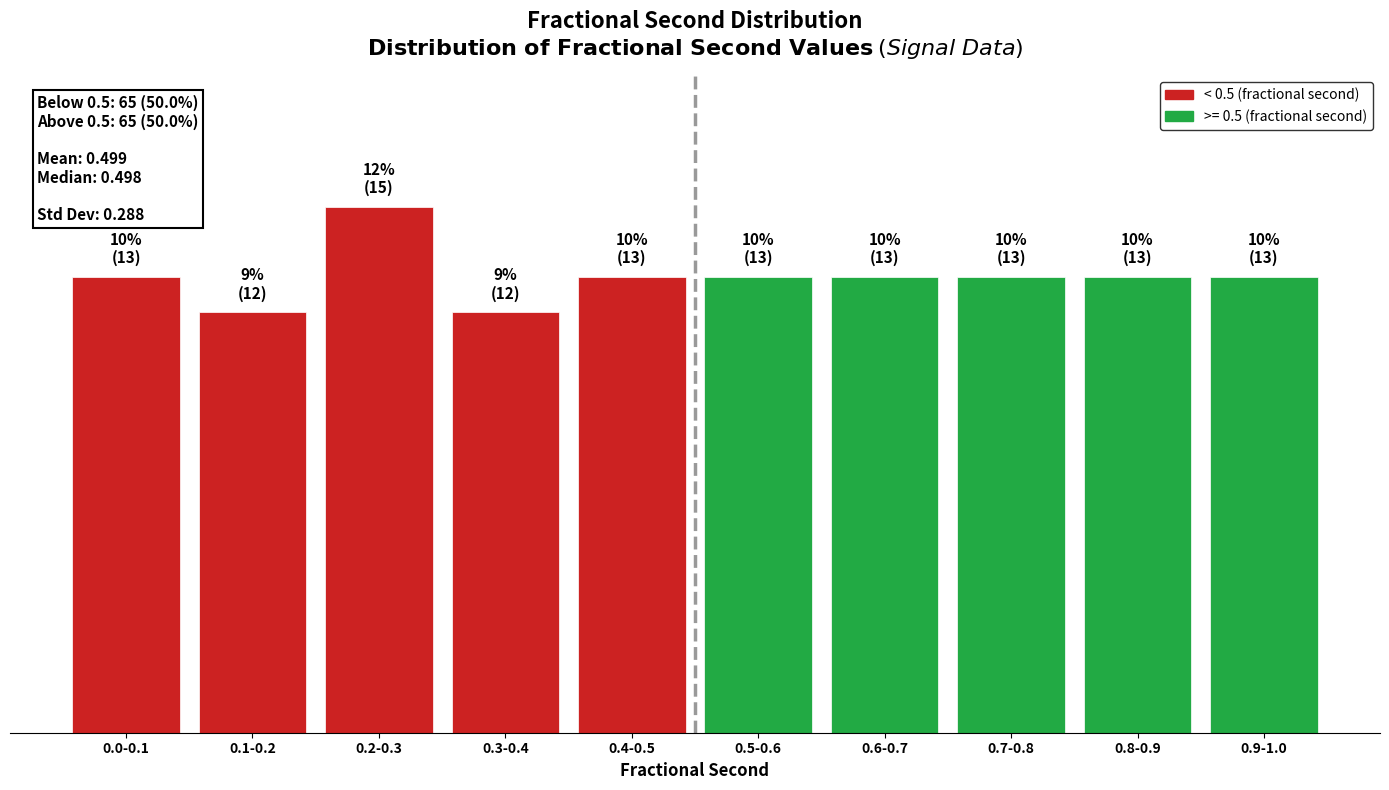

Does the chart contain any negative values?

No